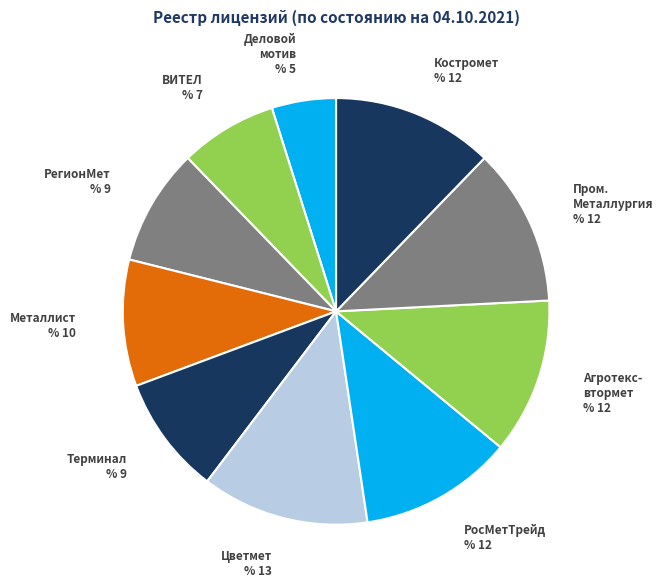

Which slice is the smallest?

Деловой мотив